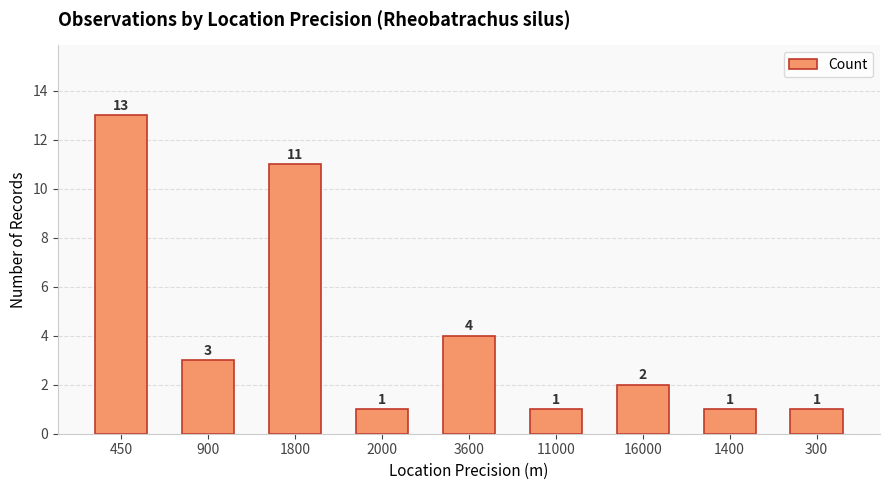

Is it true that the value at 16000 is 2?

True